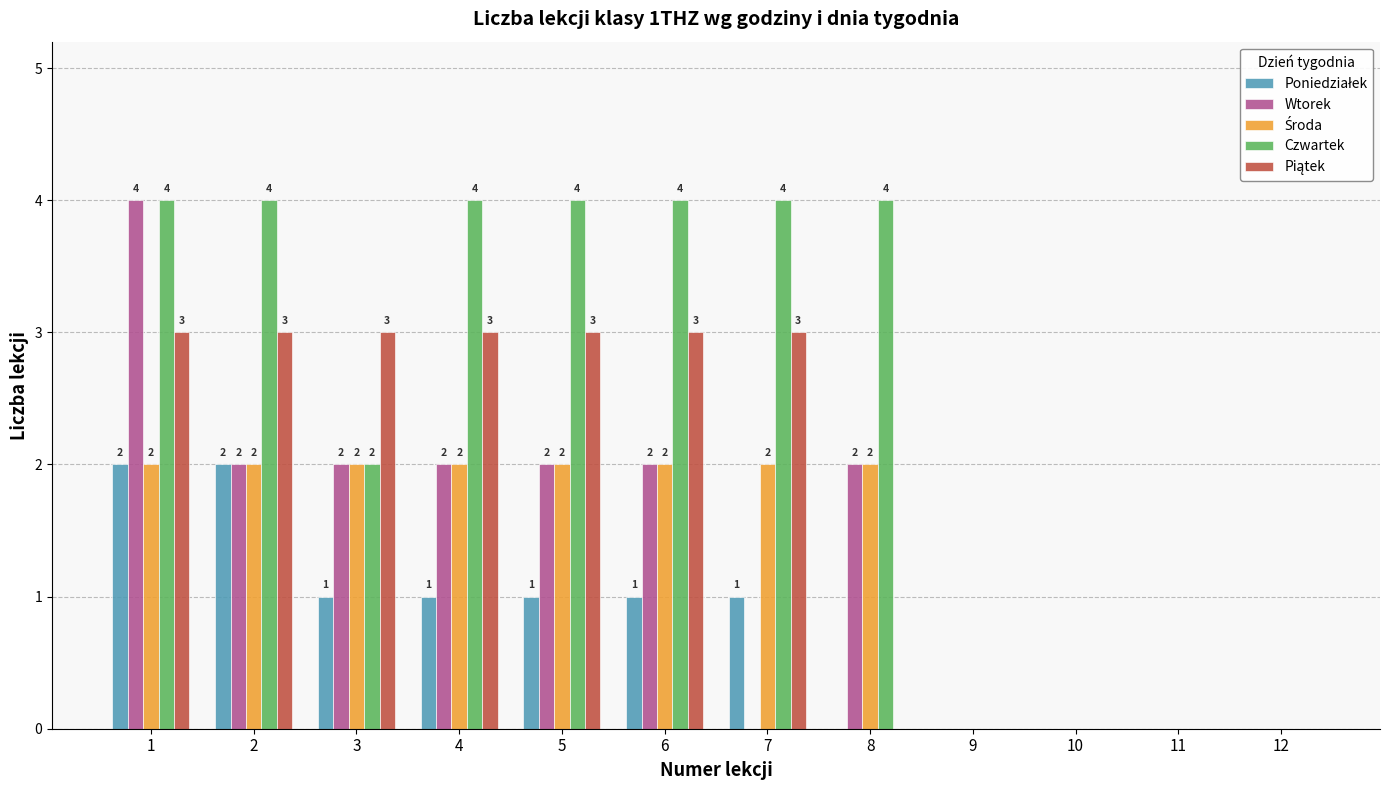

Does the chart contain stacked bars?

No